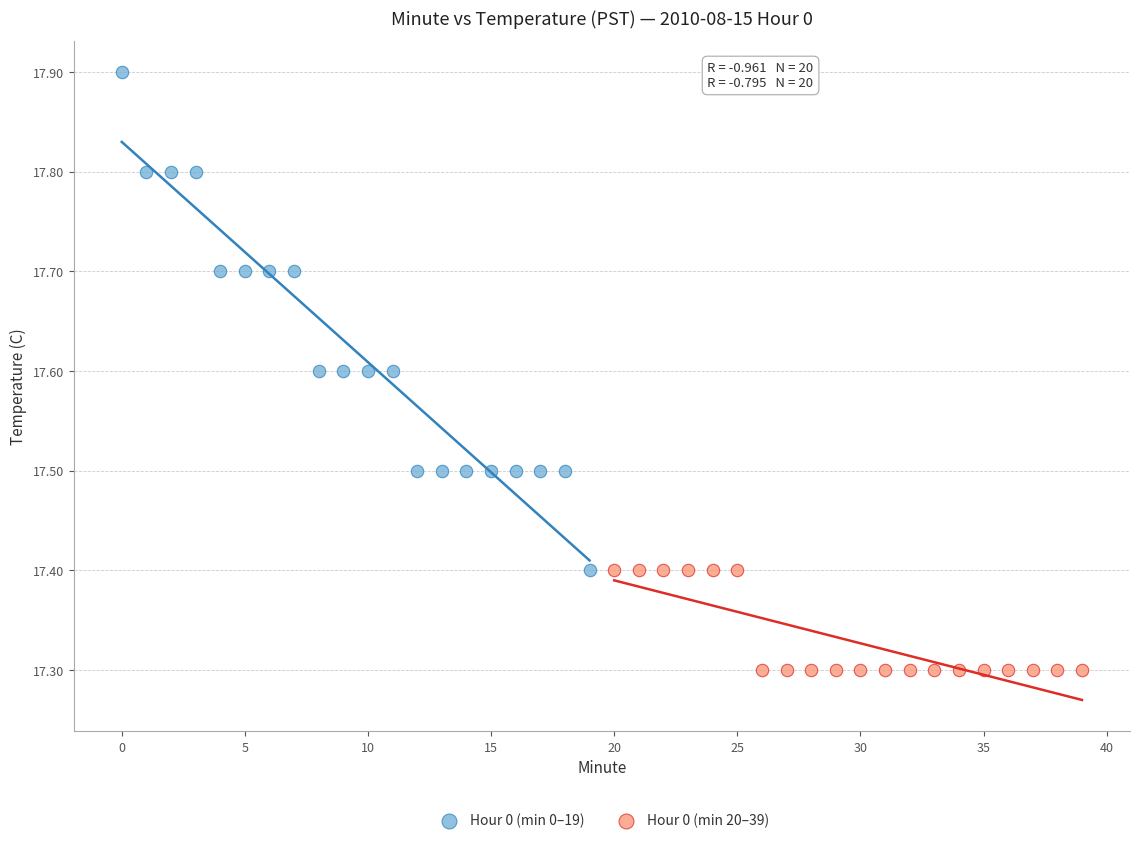

Which series has the largest Y range (max minus min)?

Hour 0 (min 0–19)